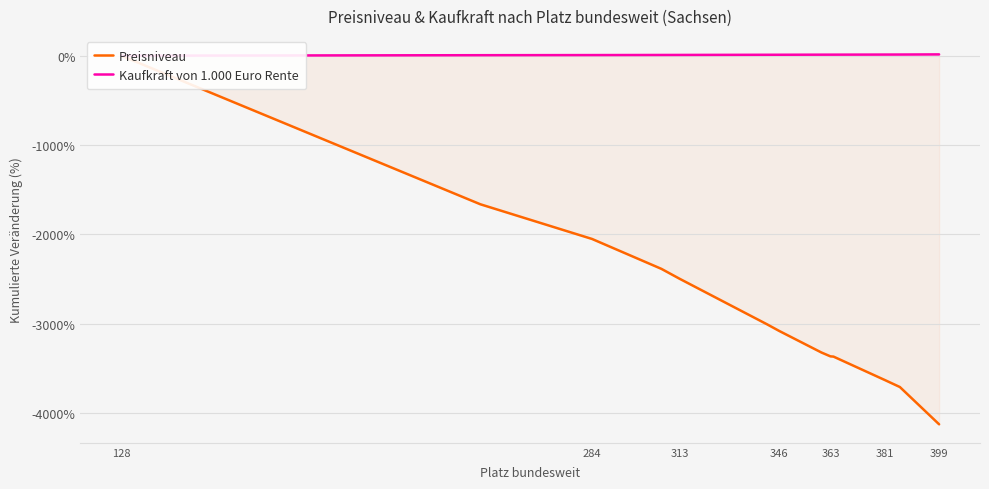

Does the chart display data point markers on the line(s)?

No